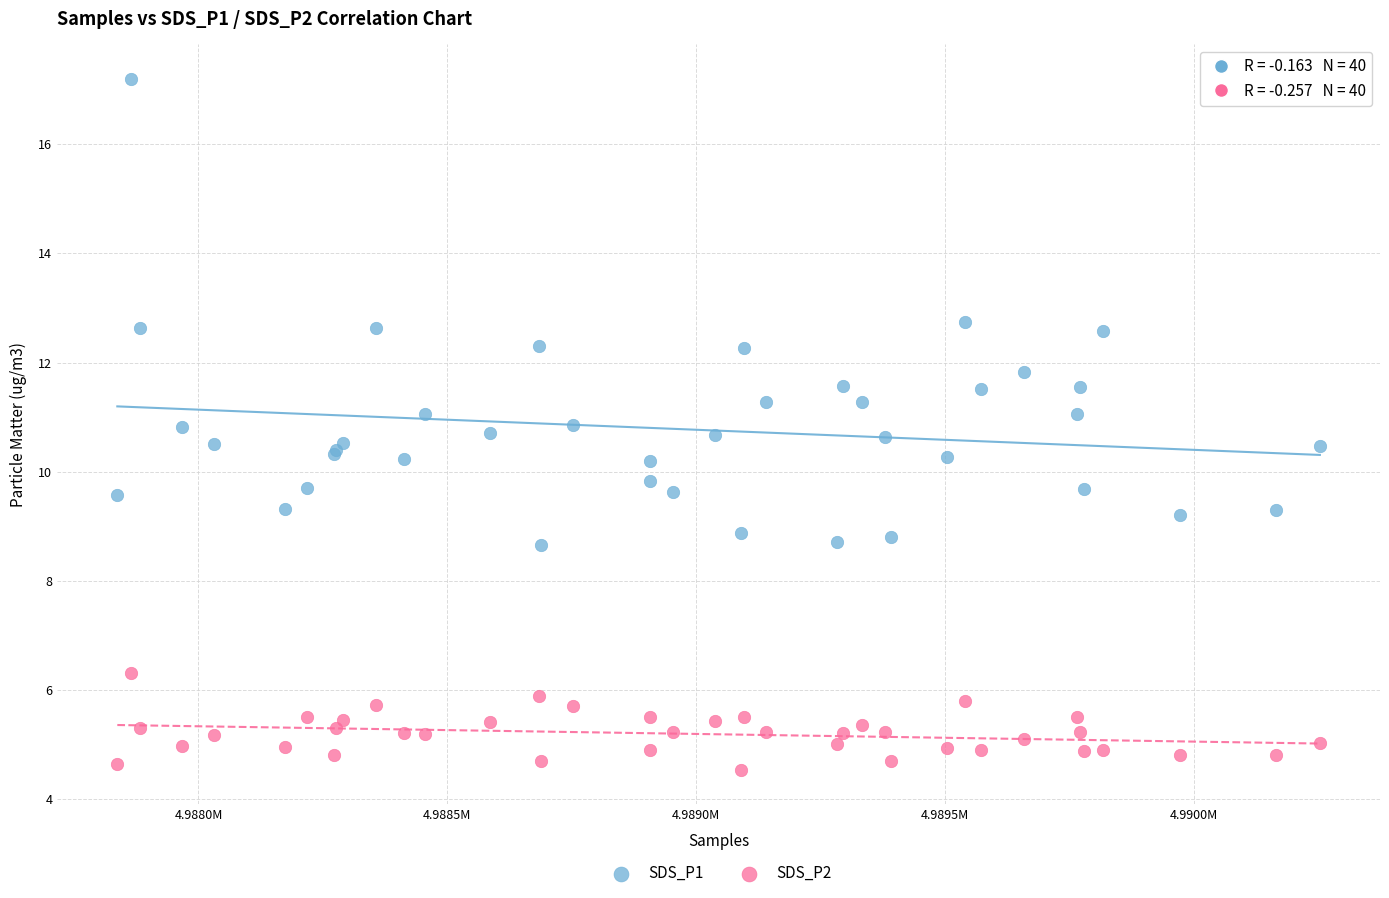

Which series has the largest Y range (max minus min)?

SDS_P1